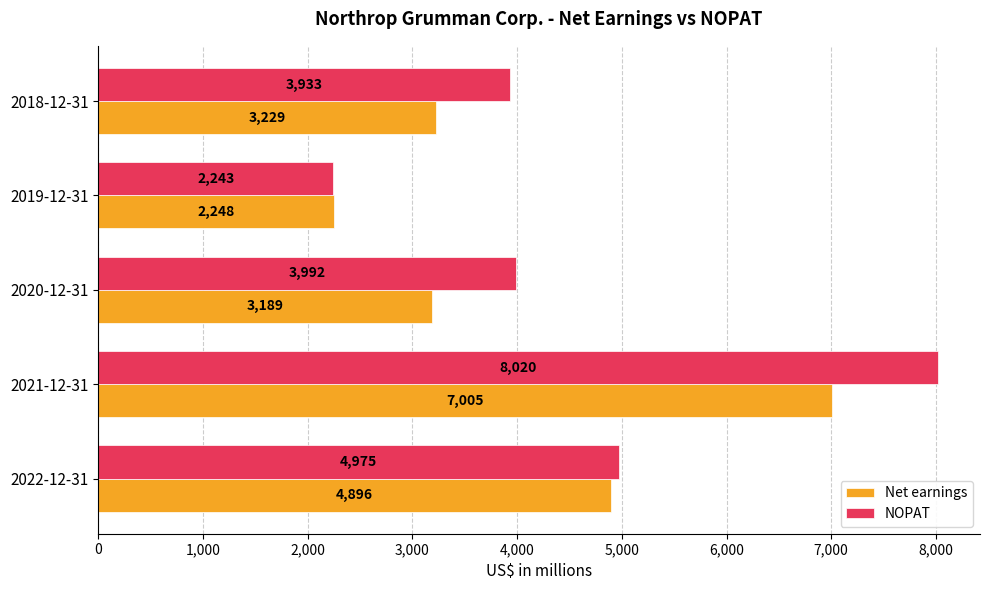

Is it true that NOPAT equals 3609 at 2019-12-31?

False